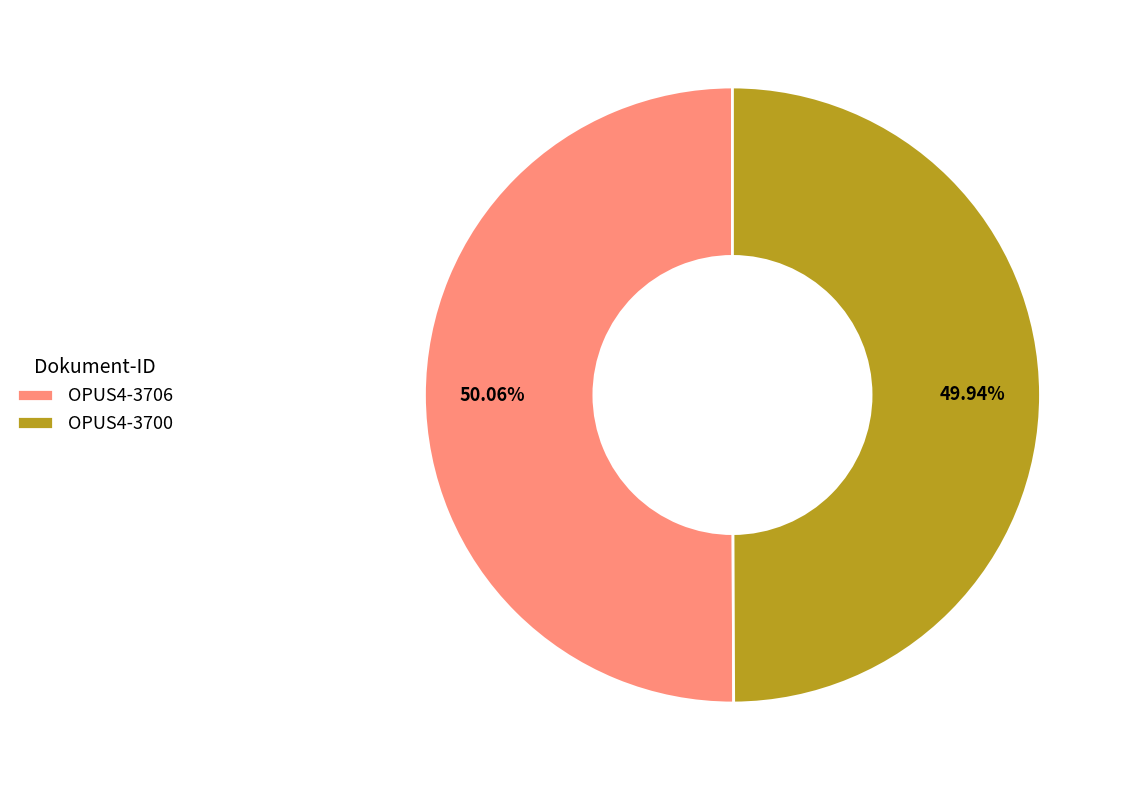

What is the ratio of the value at OPUS4-3706 to the value at OPUS4-3700?

1.0